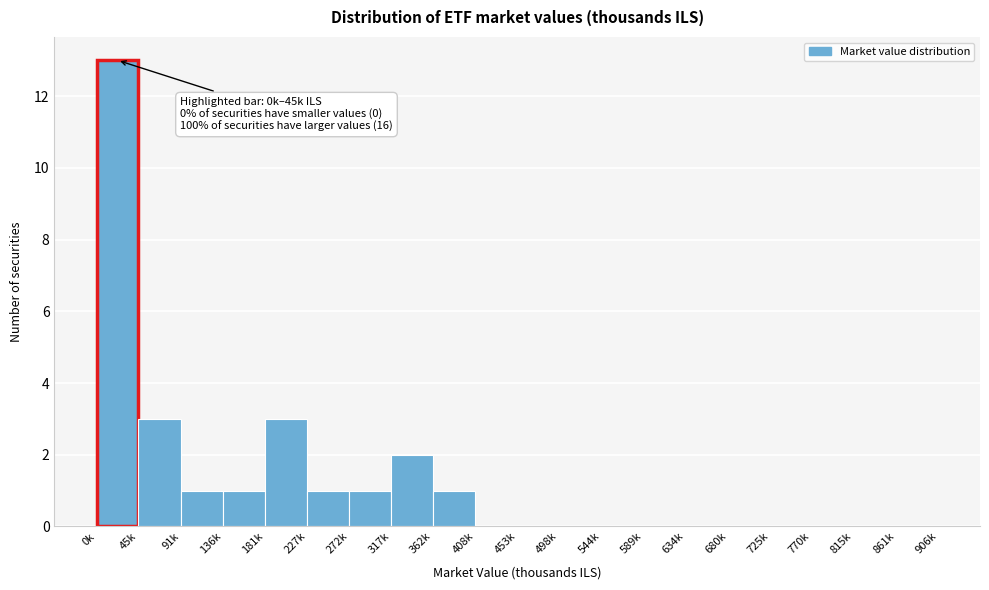

Reading right to left, what are all the values shown in this chart?

861k=0	815k=0	770k=0	725k=0	680k=0	634k=0	589k=0	544k=0	498k=0	453k=0	408k=0	362k=1	317k=2	272k=1	227k=1	181k=3	136k=1	91k=1	45k=3	0k=13